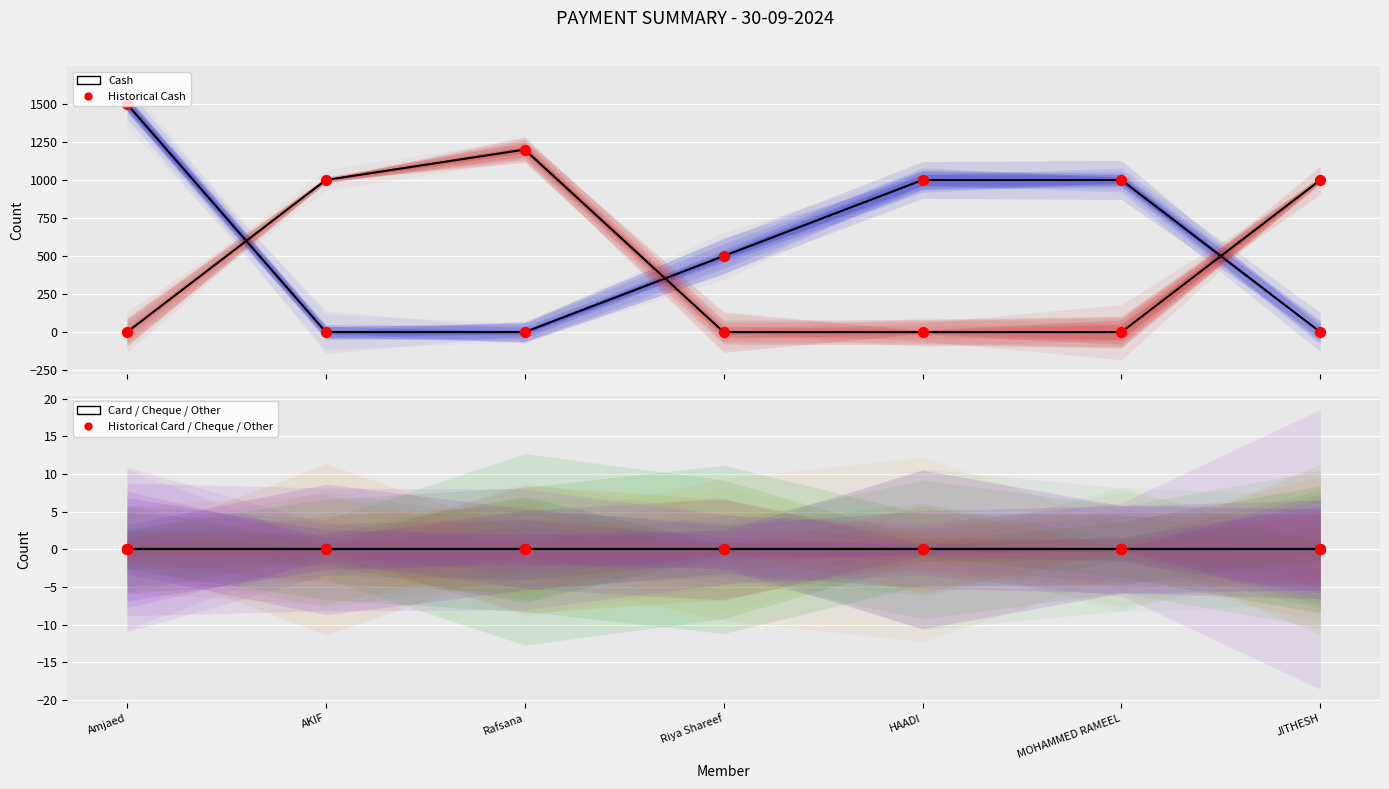

Is the value of Card at JITHESH greater than the value of Other at HAADI?

No